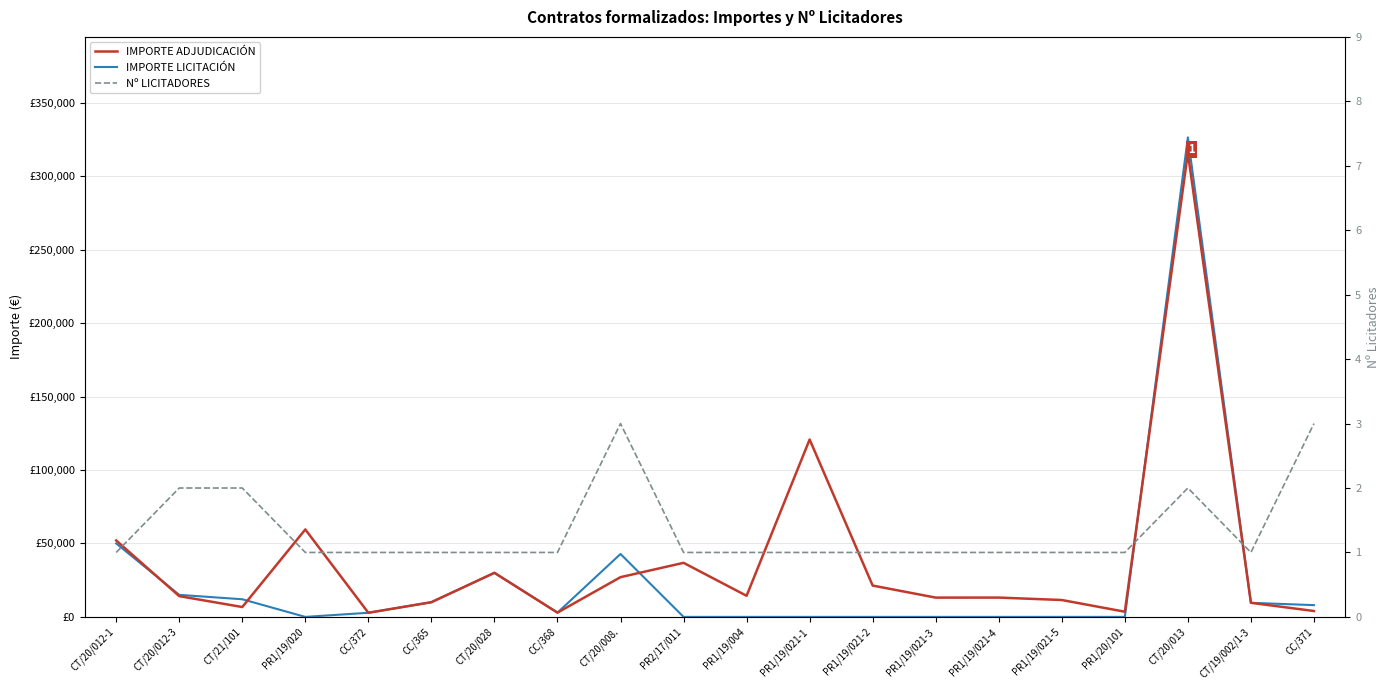

Which series changed the most between PR1/19/020 and PR1/19/021-5?

IMPORTE ADJUDICACIÓN